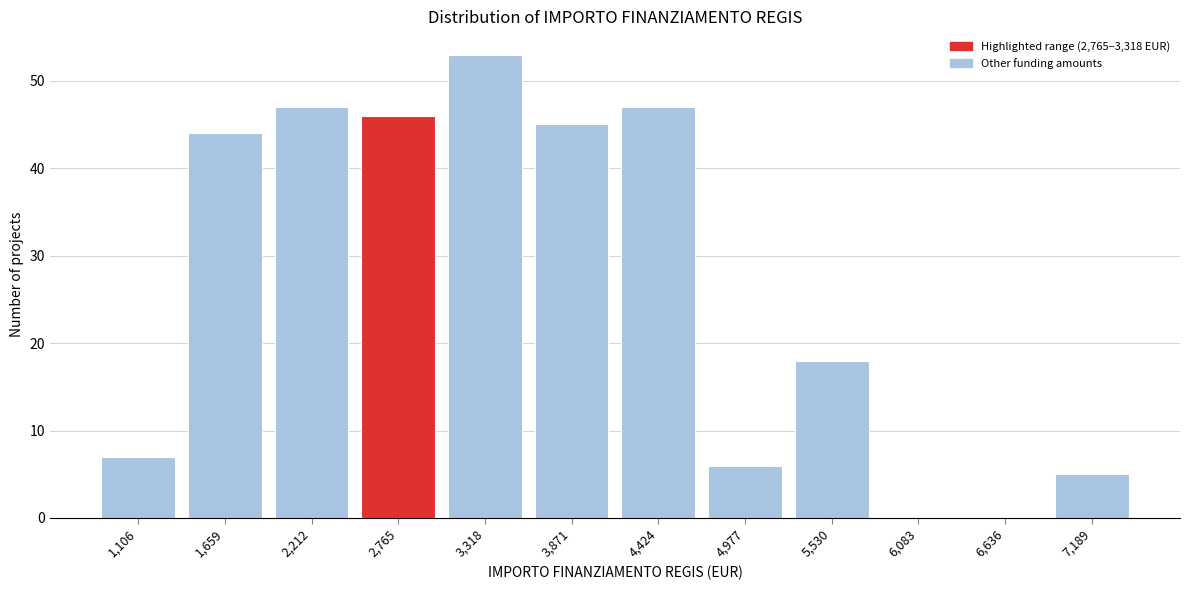

Reading left to right, list all the values displayed in this chart.

1,106=7	1,659=44	2,212=47	2,765=46	3,318=53	3,871=45	4,424=47	4,977=6	5,530=18	6,083=0	6,636=0	7,189=5